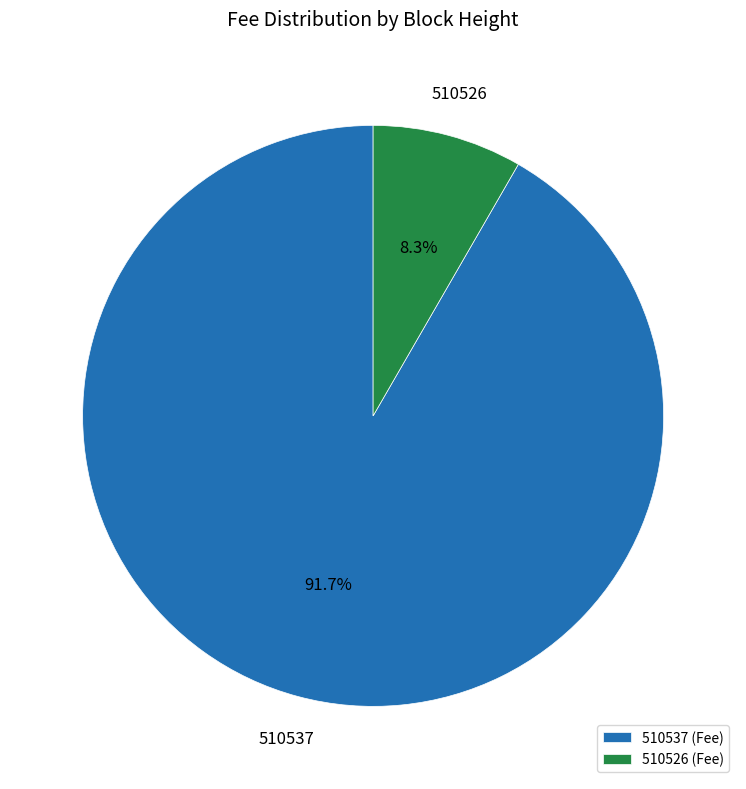

Which slice represents more than half of the pie?

510537